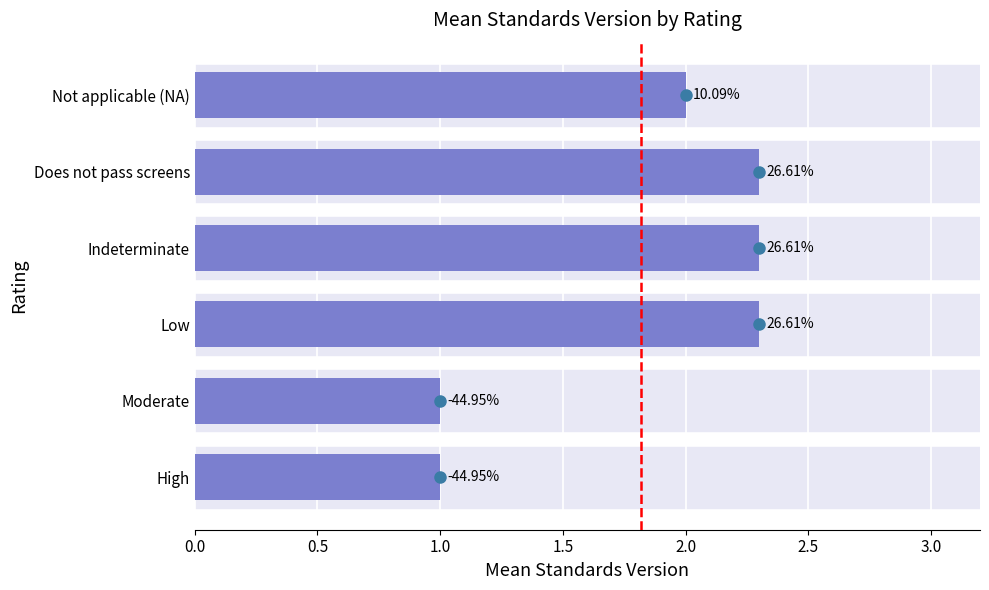

What is the sum of all values?

10.9